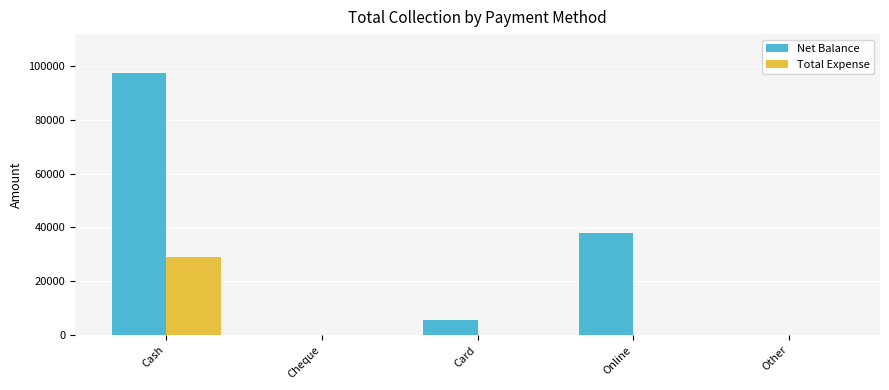

How many groups of bars are there?

5